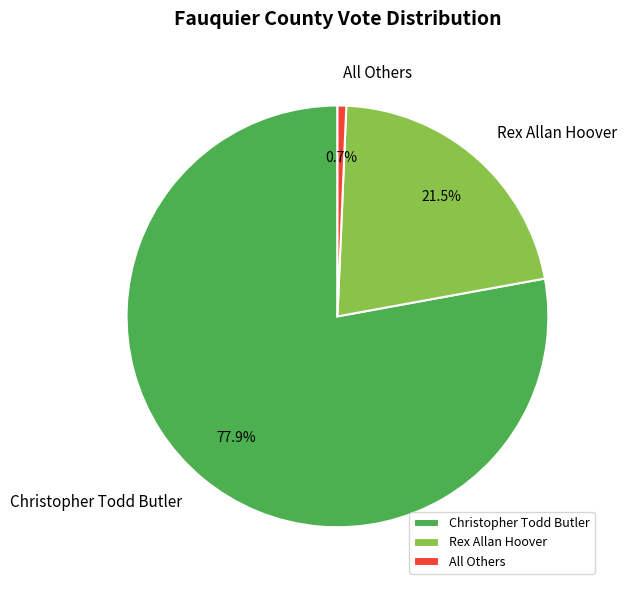

What portion of the pie excludes All Others?

99.3%